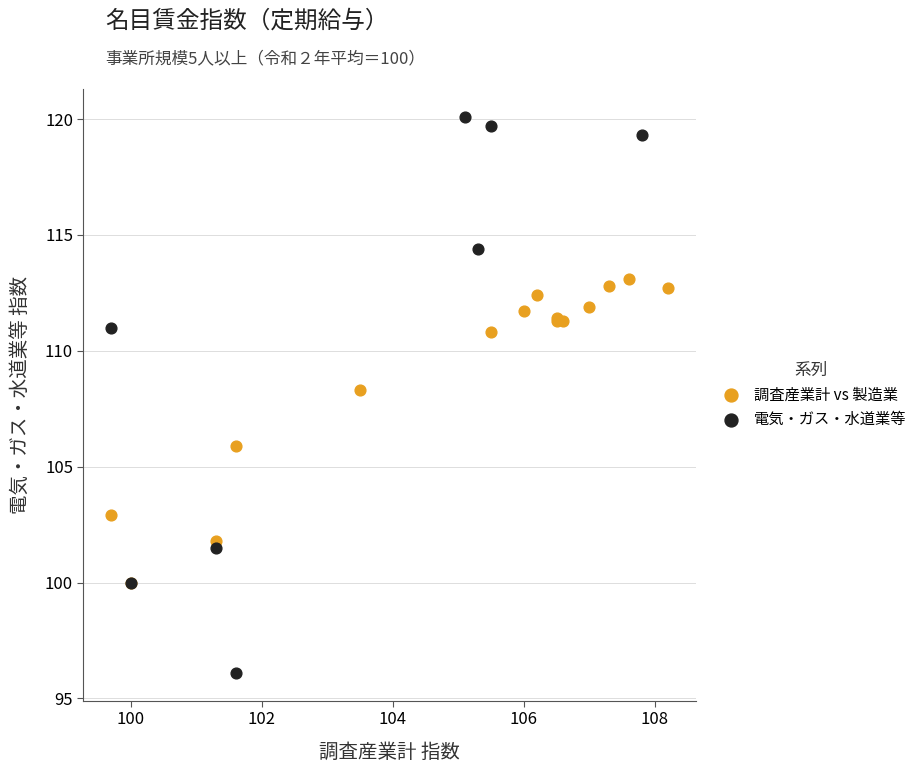

Which series reaches the maximum Y coordinate?

電気・ガス・水道業等